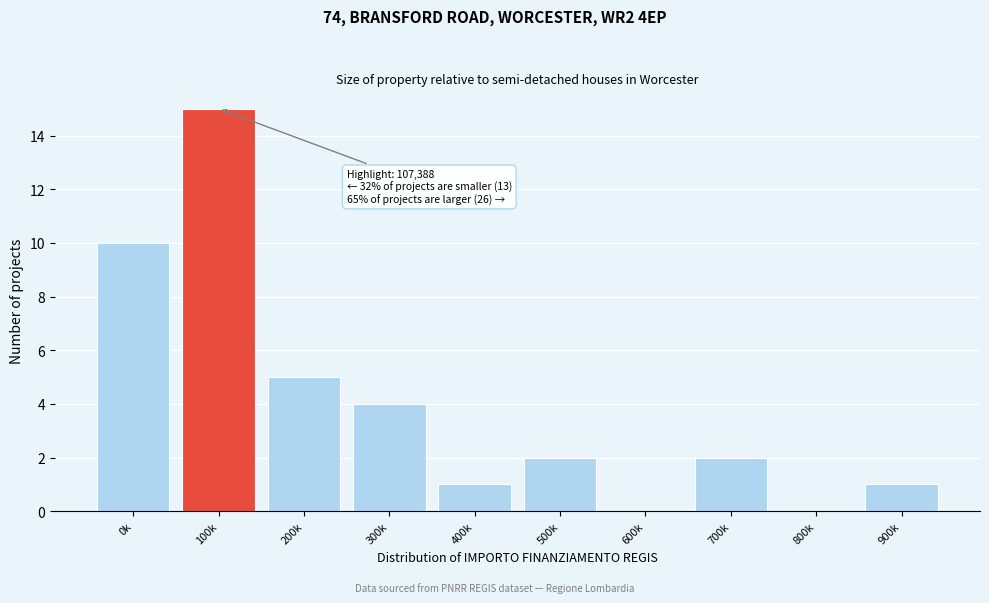

Reading left to right, transcribe all the data shown in this chart.

0k=10	100k=15	200k=5	300k=4	400k=1	500k=2	600k=0	700k=2	800k=0	900k=1